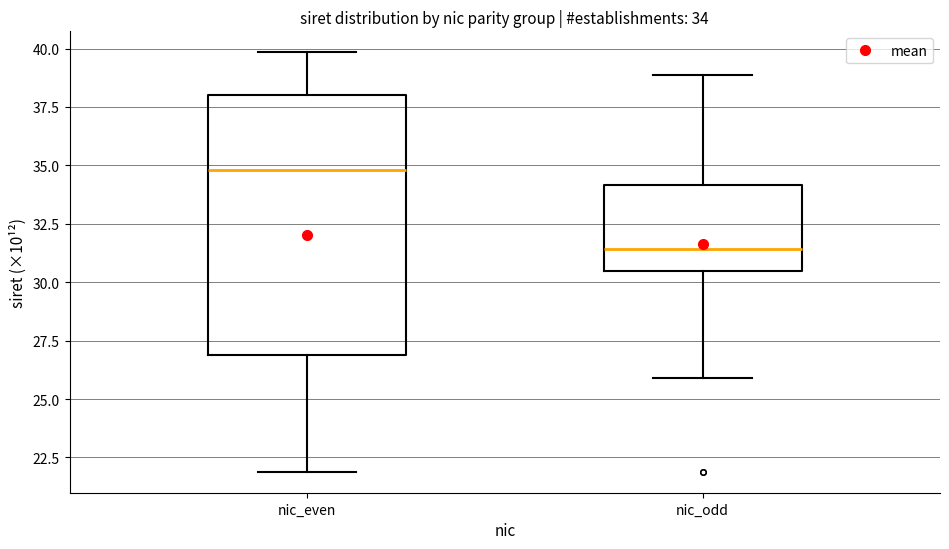

Which box has the lowest median line?

nic_odd